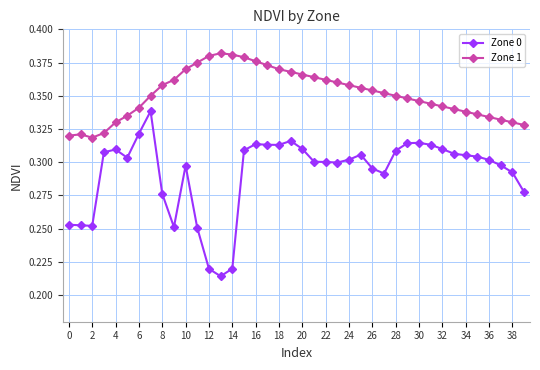

Count the Zone 1 values in the range 0 to 1.

40